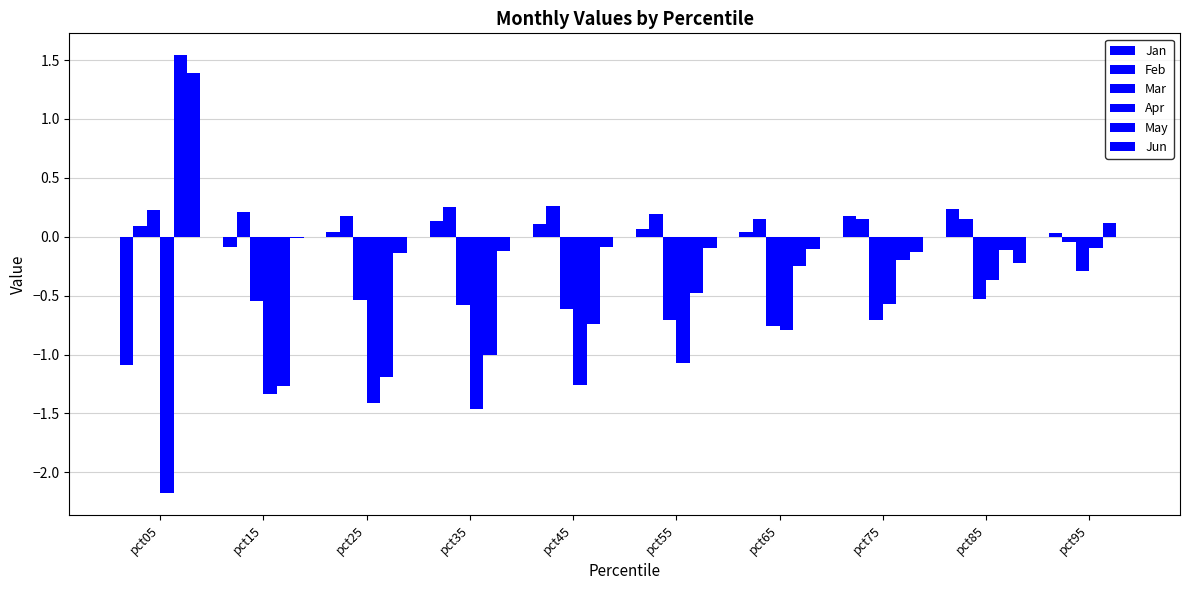

How many distinct data groups are displayed?

6